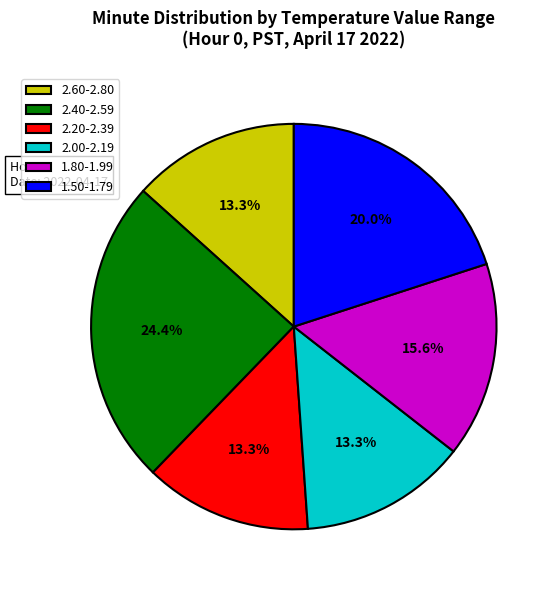

Count the number of slices in the pie.

6